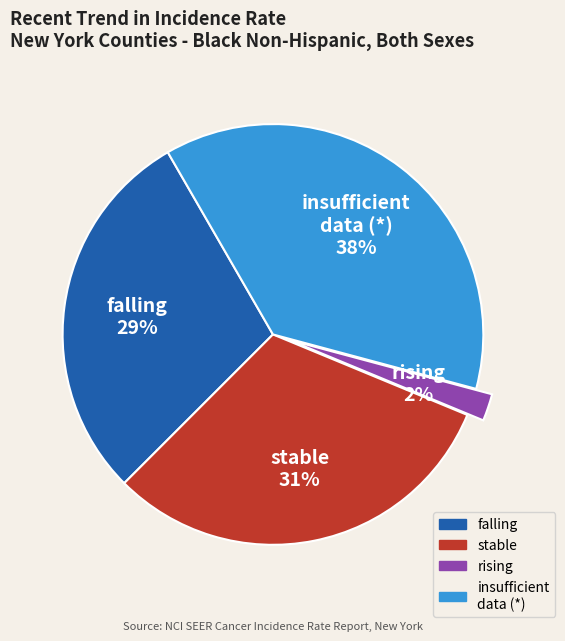

Do stable and insufficient data (*) together represent more than half of the pie?

Yes